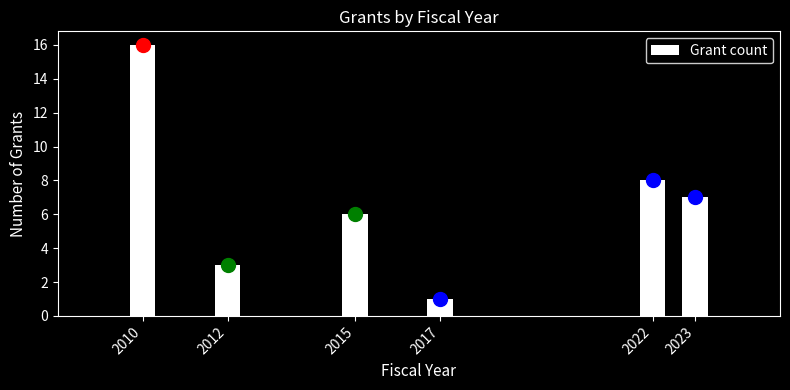

Reading left to right, extract all data points from this chart.

16	3	6	1	8	7